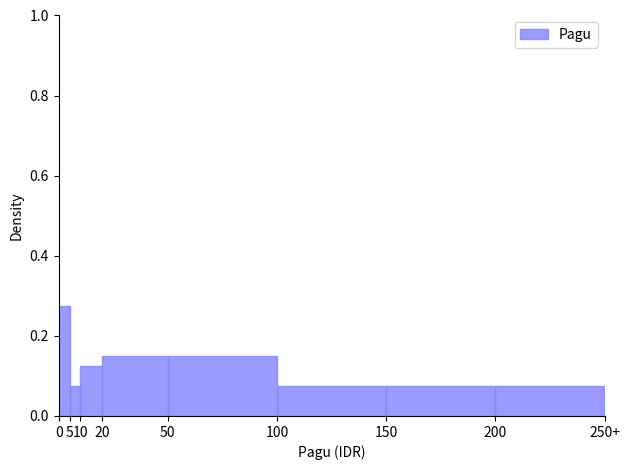

Which has a higher value, 10 or 150?

10